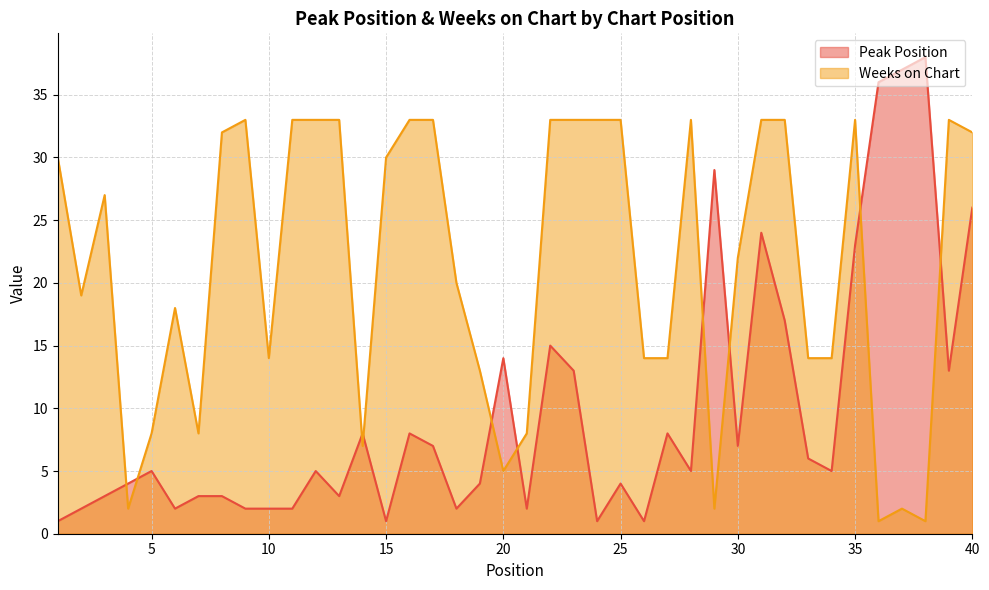

How many times do Peak Position and Weeks on Chart cross each other?

10